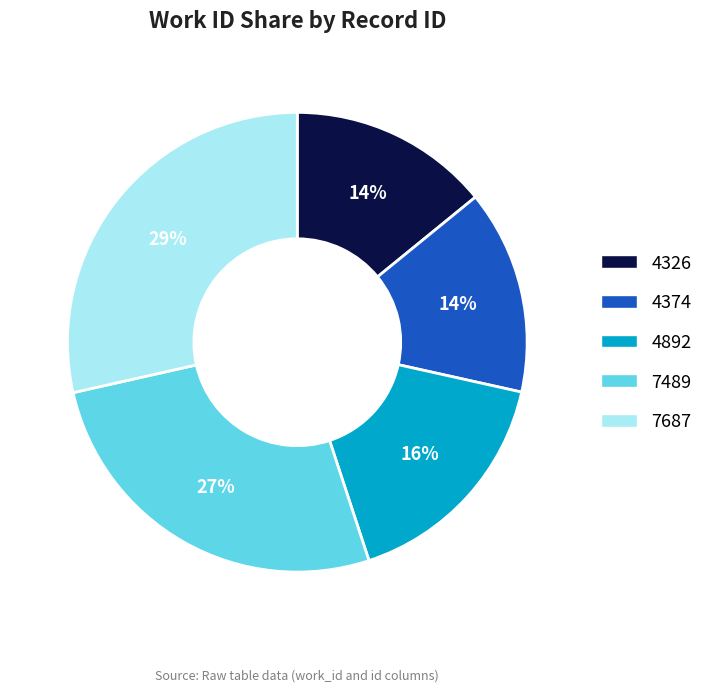

To the nearest percent, what portion does 7687 represent?

29%